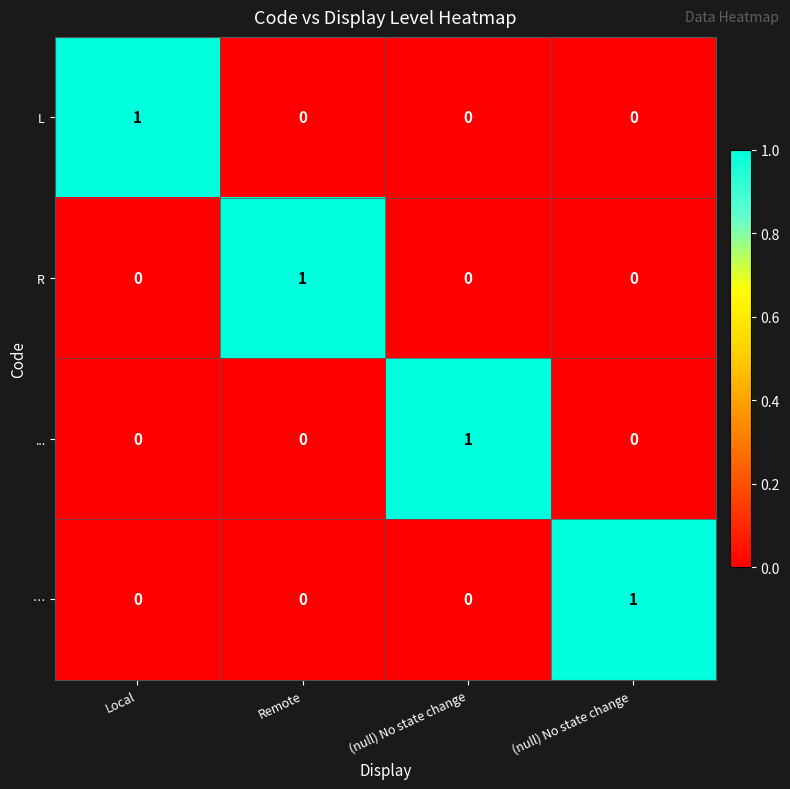

Which category has the highest value in the L series?

Local